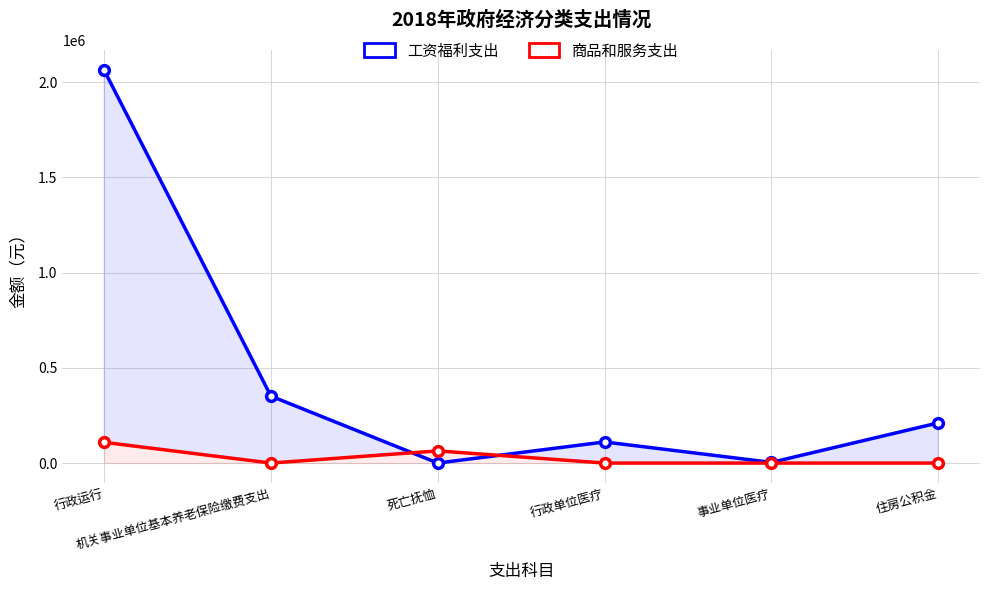

How many values in the 工资福利支出 series exceed 210919?

3